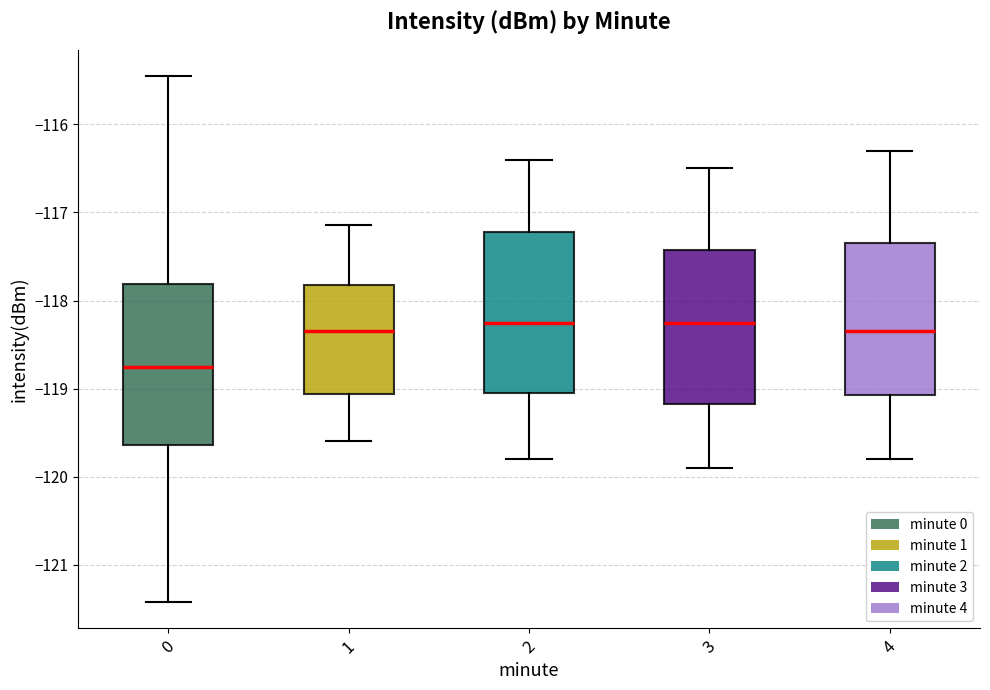

Reading left to right, transcribe this box plot: for each box, give where its median line is, the range the box spans, and where its two whiskers end, as read against the y-axis. The values are not printed on the chart, so give them approximately, as read against the axis.

0: median -118.8, box -119.6 to -117.8, whiskers -121.4 to -115.5
1: median -118.3, box -119.1 to -117.8, whiskers -119.6 to -117.1
2: median -118.2, box -119.0 to -117.2, whiskers -119.8 to -116.4
3: median -118.2, box -119.2 to -117.4, whiskers -119.9 to -116.5
4: median -118.3, box -119.1 to -117.3, whiskers -119.8 to -116.3